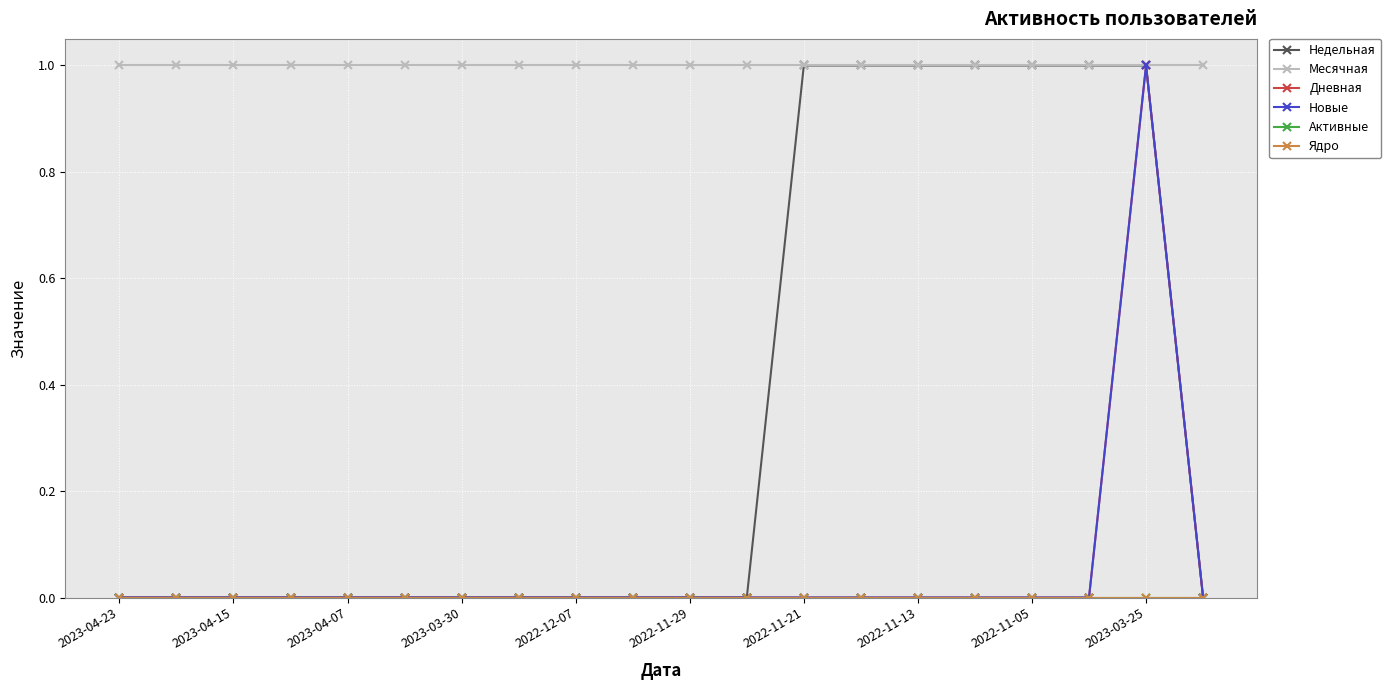

Does the chart have visible grid lines?

Yes